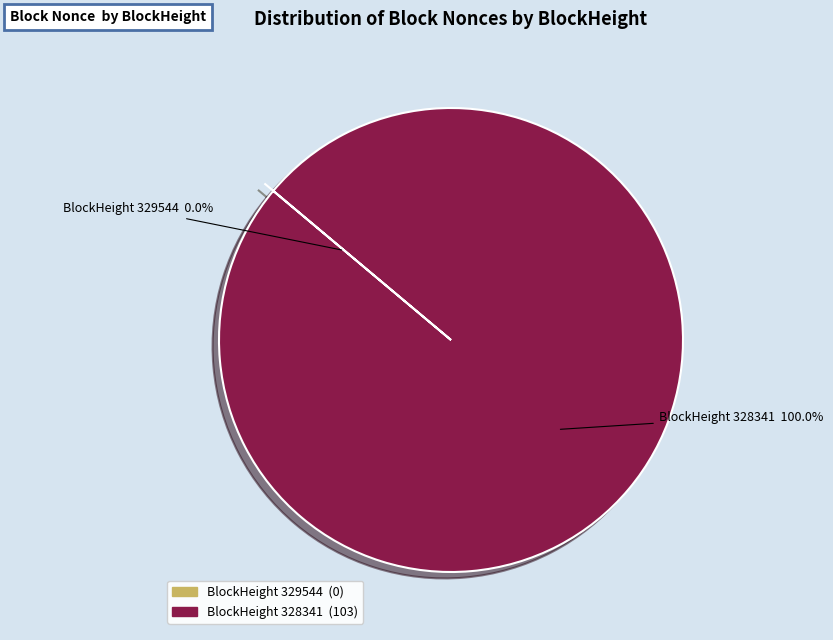

Which category has the biggest portion of the pie?

328341